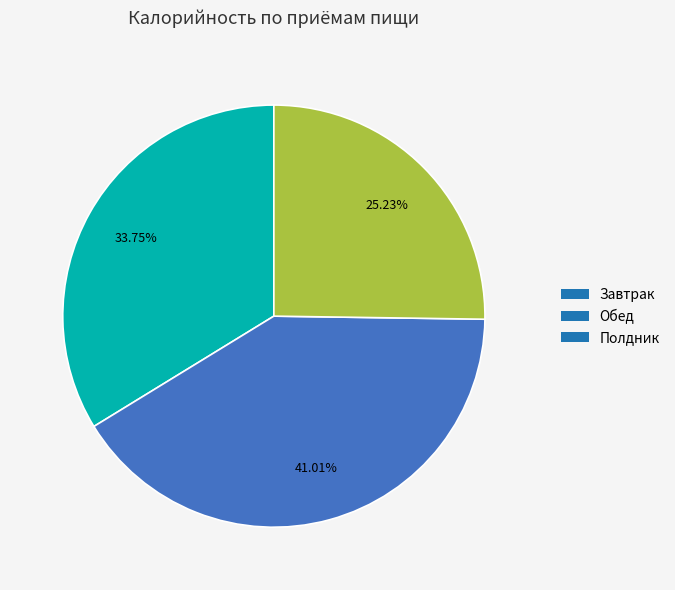

Which slice is the smallest?

Полдник